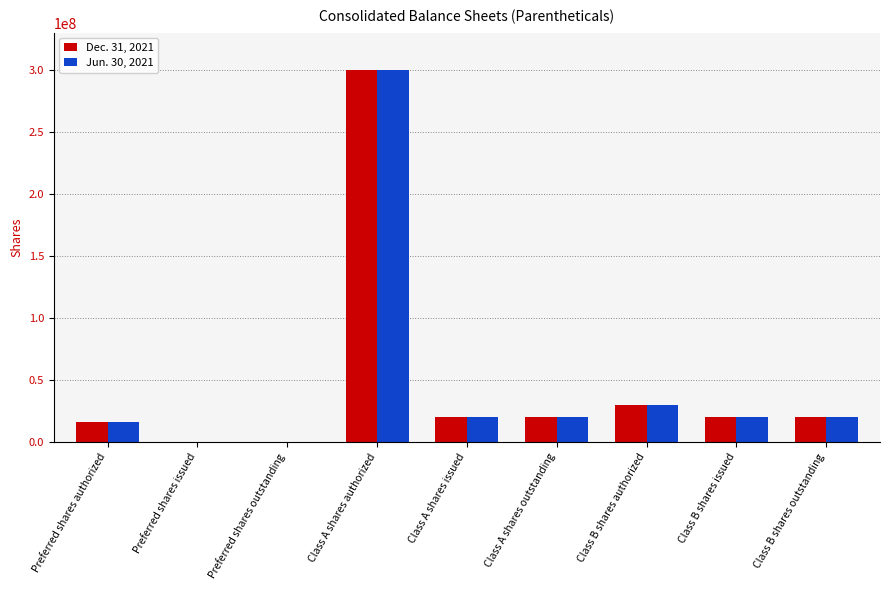

What are all the series names shown in the legend?

Dec. 31, 2021, Jun. 30, 2021